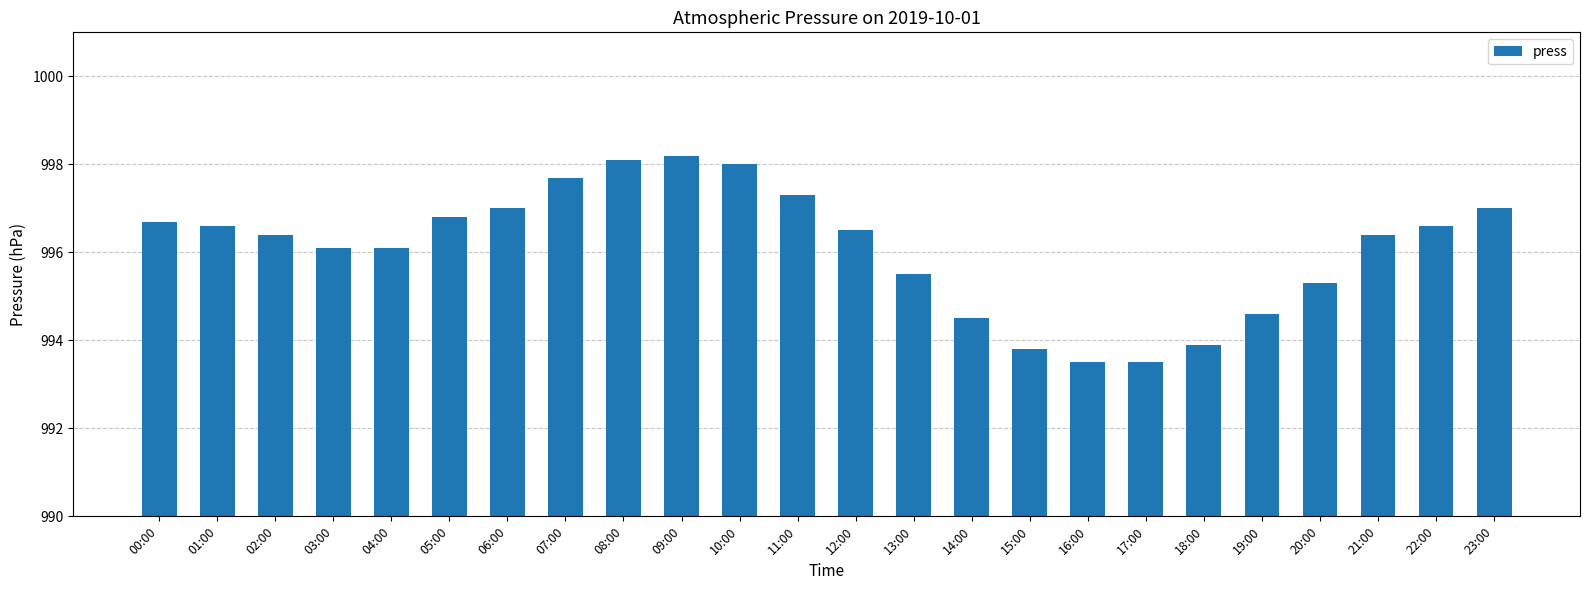

What is the difference between the maximum and minimum values?

4.7